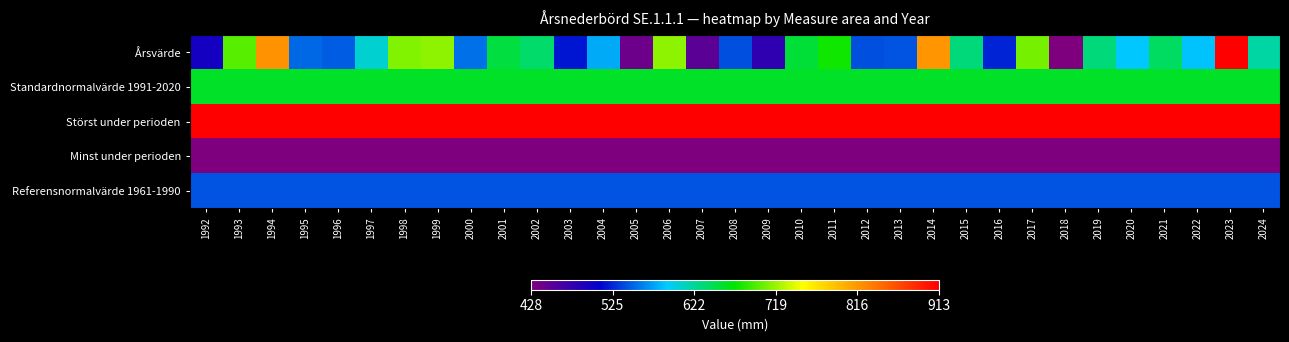

At 2023, list the series in order from largest to smallest.

Årsvärde, Störst under perioden, Standardnormalvärde 1991-2020, Referensnormalvärde 1961-1990, Minst under perioden